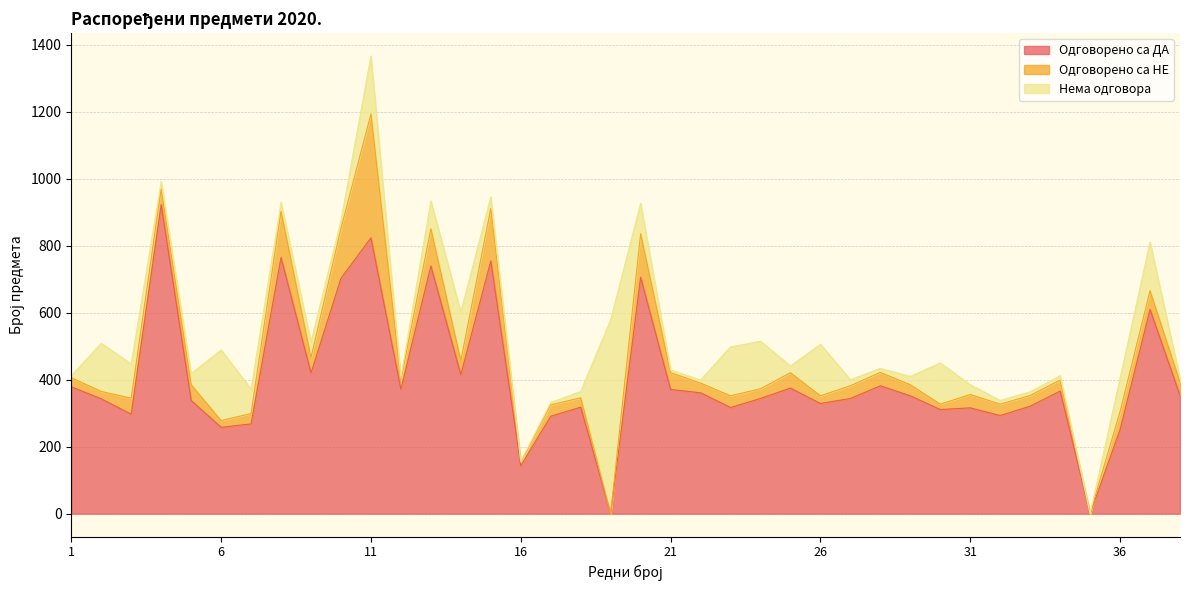

The value of Нема одговора at 21 is 11. True or false?

False